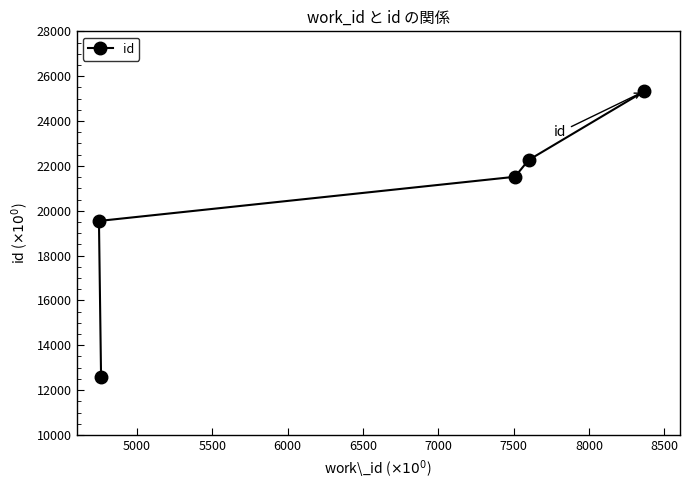

What is the difference between the maximum and minimum values?

12723